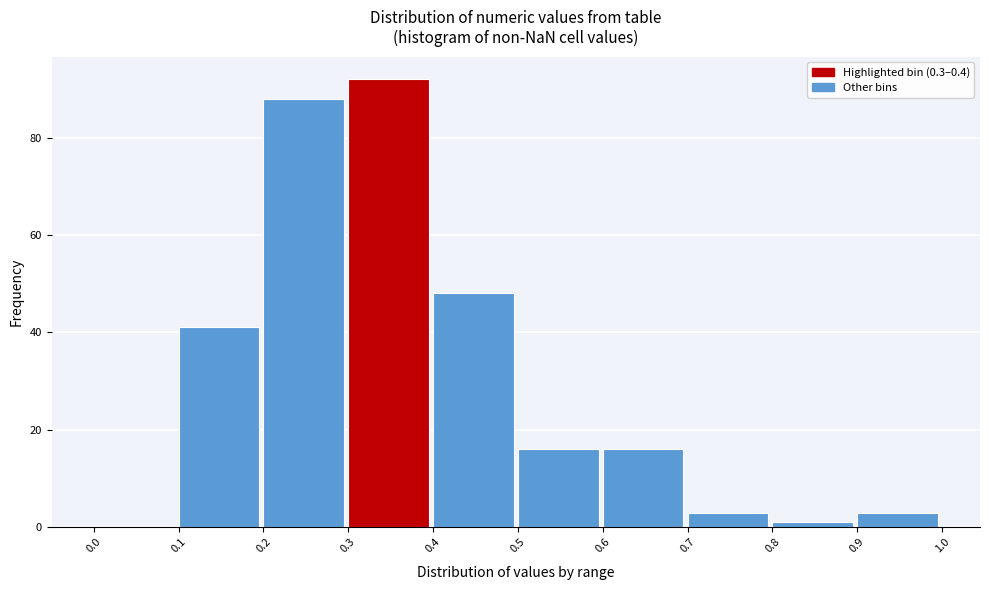

What is the height of the bar covering 0.6 to 0.7 on the x-axis? The values are not printed on the chart, so give them approximately, as read against the axis.

16